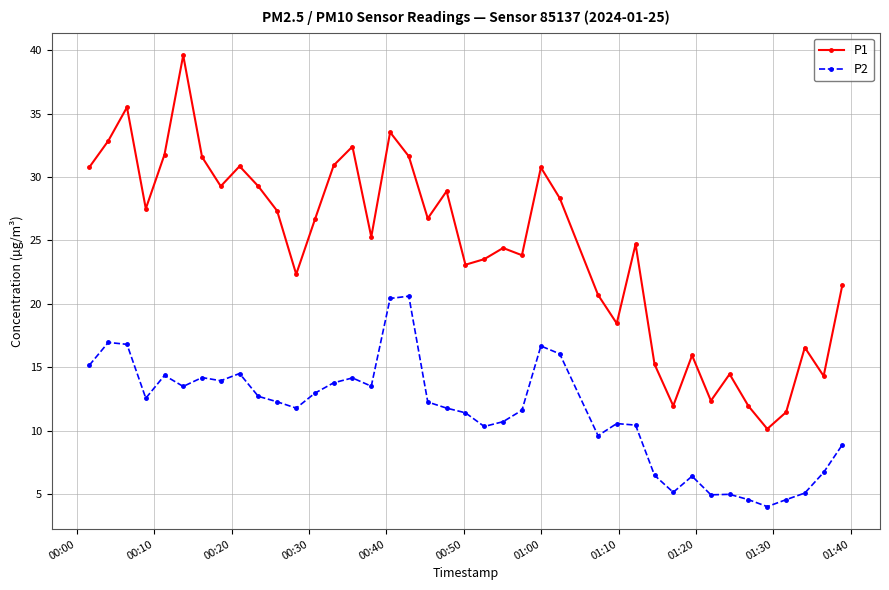

Which series has the widest spread of values?

P1